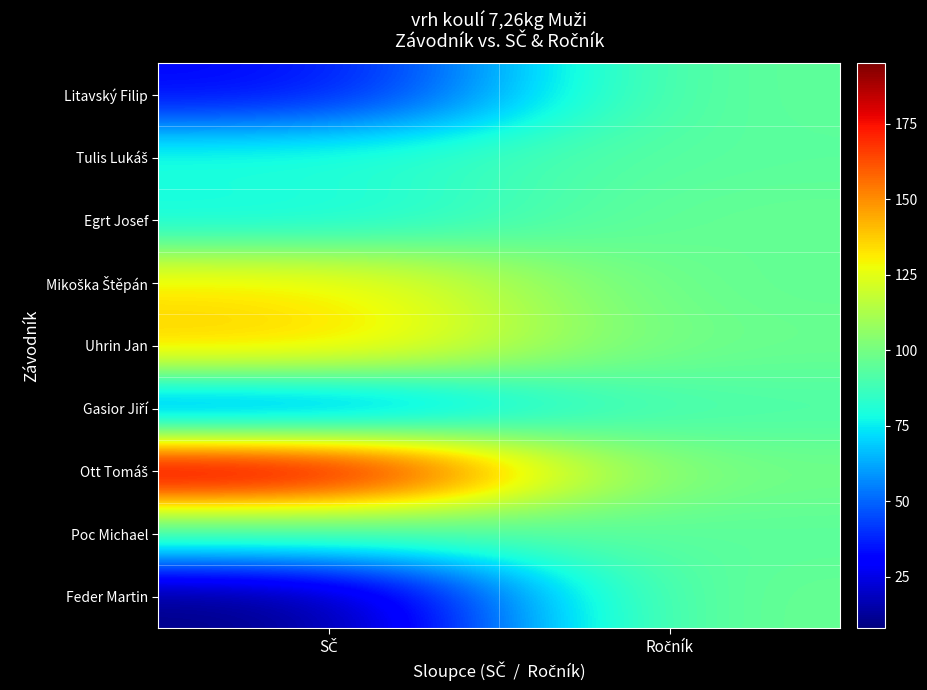

Which series changed the most between SČ and Ročník?

Ott Tomáš